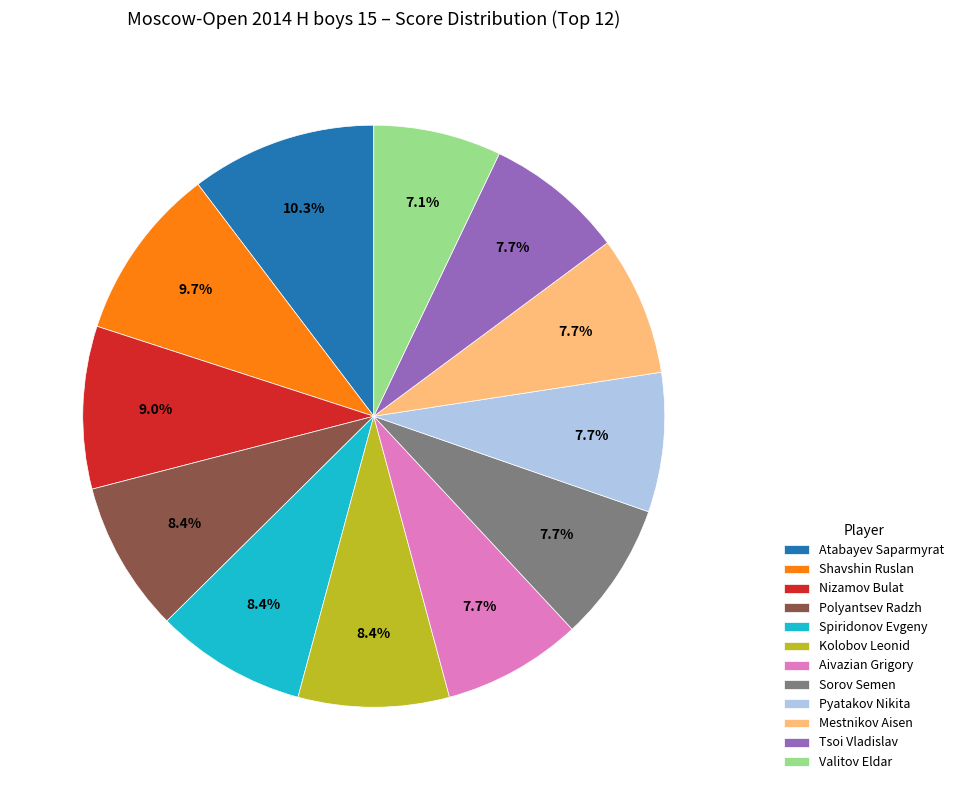

True or false: Mestnikov Aisen accounts for 1% of the total.

False